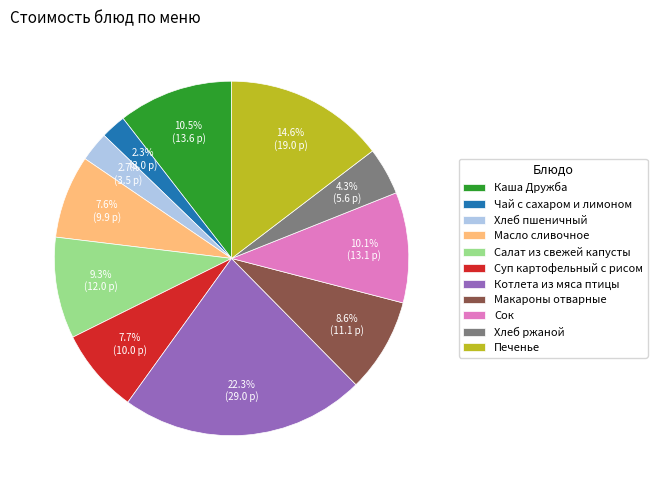

To the nearest percent, what is the combined percentage of Салат из свежей капусты and Каша Дружба?

20%